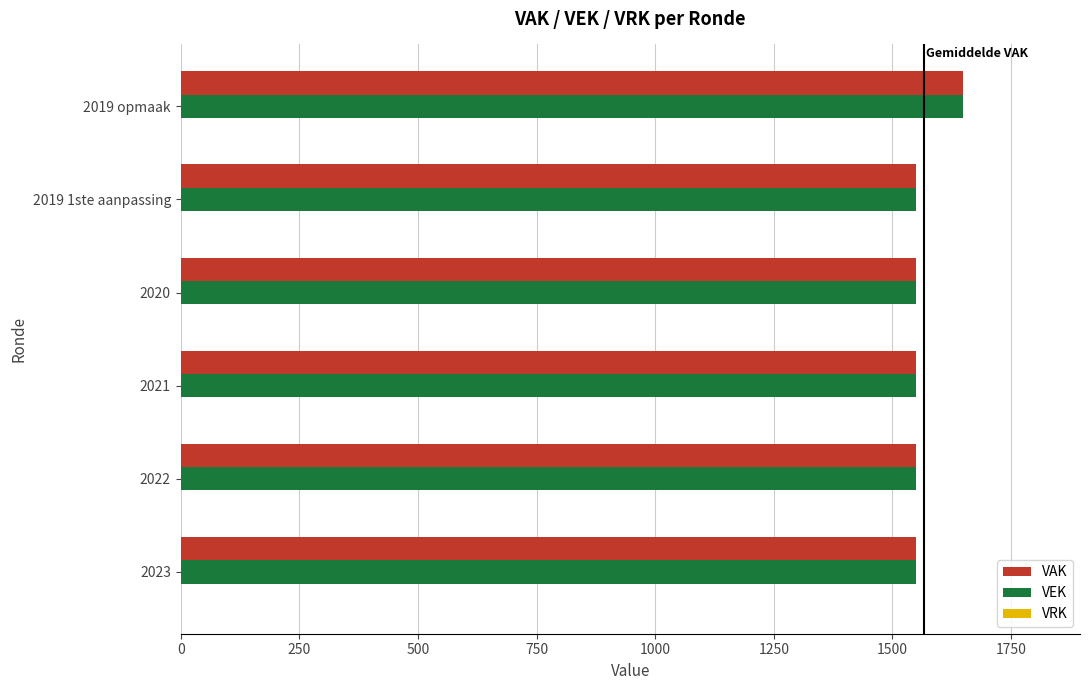

The VEK series shows 911 at 2022. True or false?

False